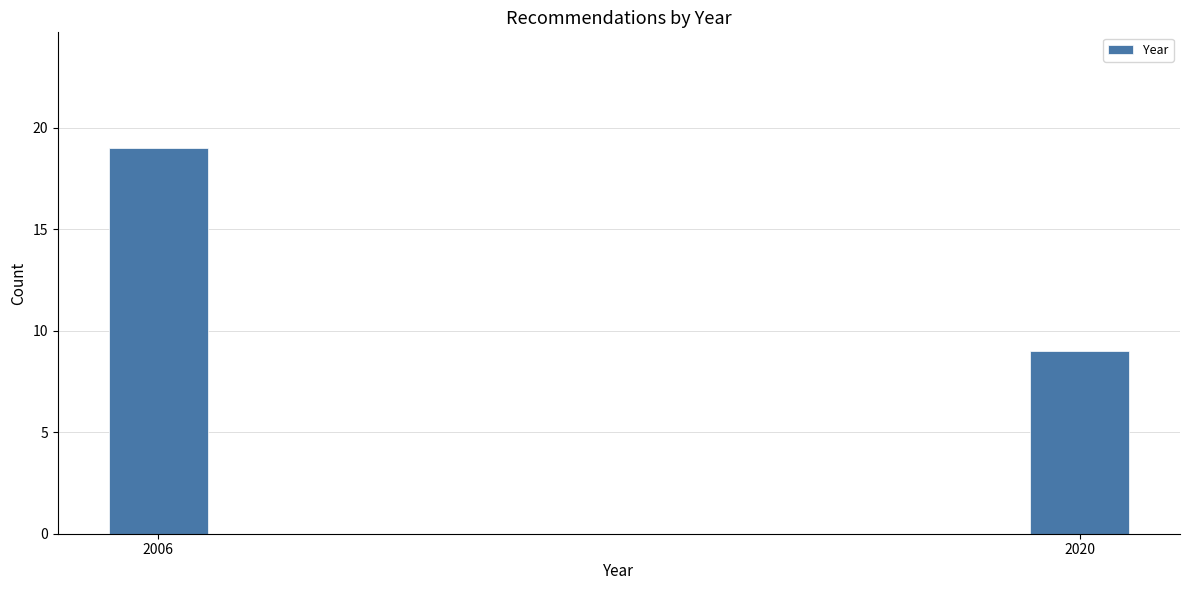

Reading right to left, what are all the values shown in this chart?

2020=9	2006=19